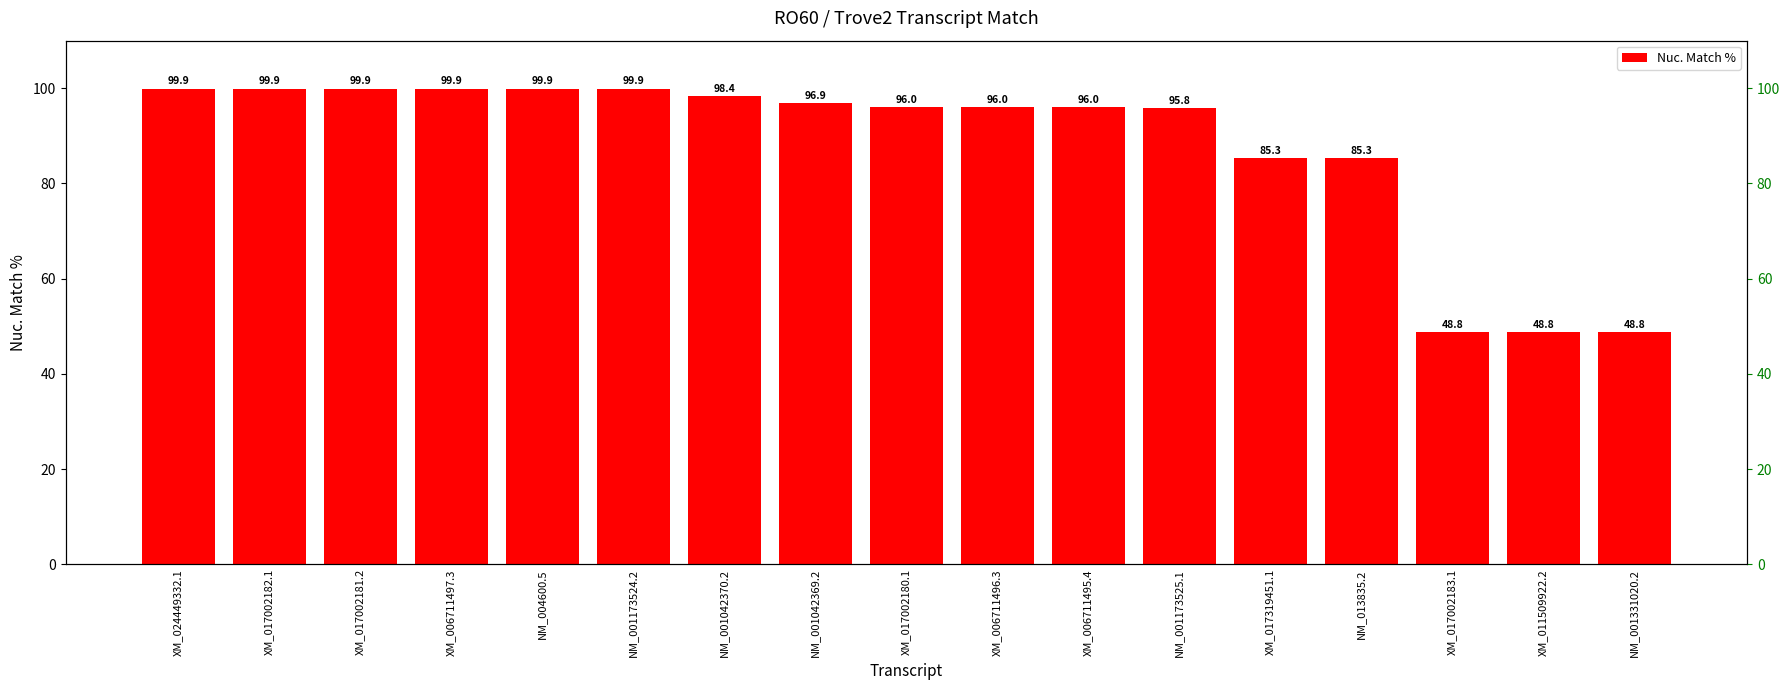

Which label corresponds to the smallest value in the chart?

XM_017002183.1